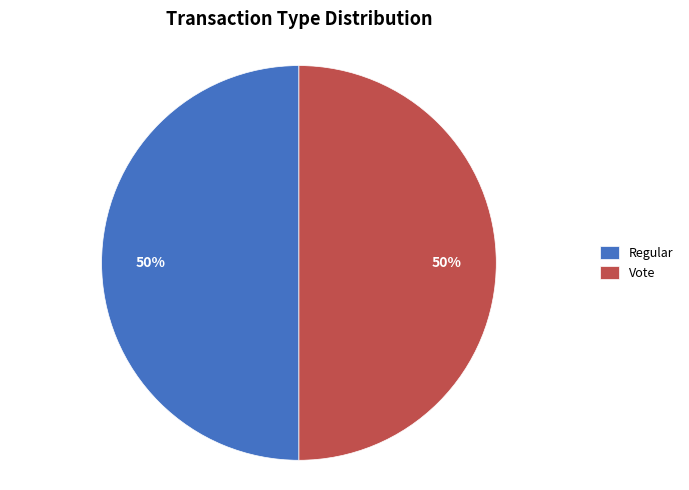

True or false: Vote accounts for 62% of the total.

False